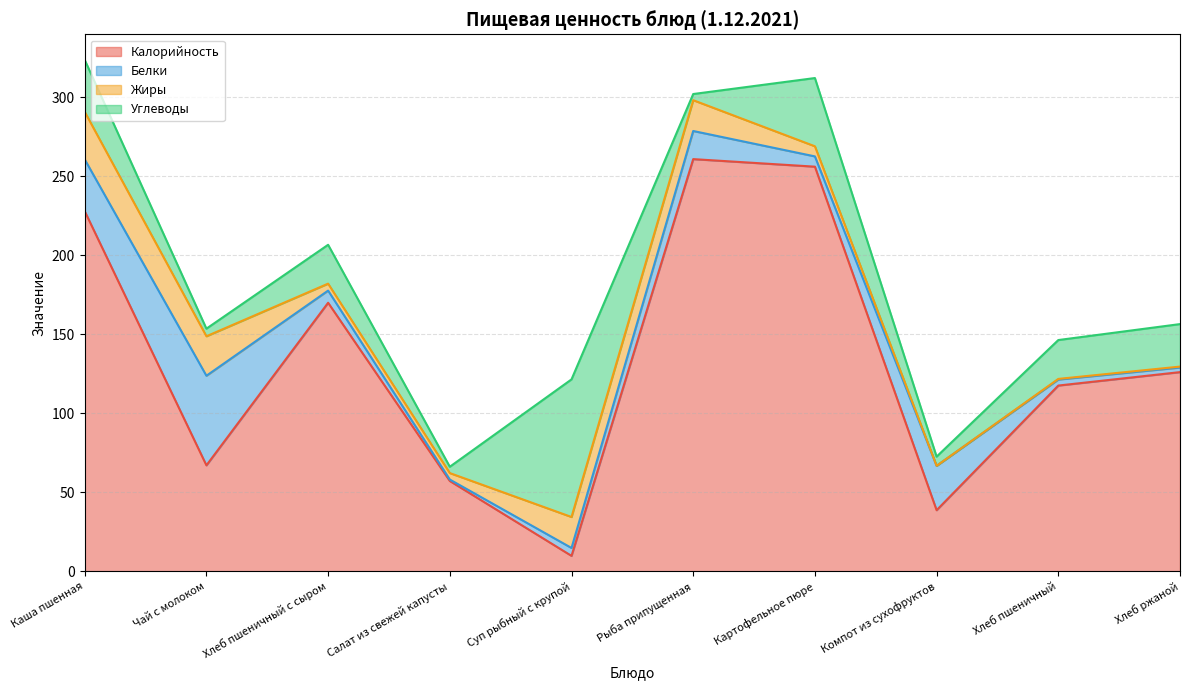

What value does the Углеводы series have at Суп рыбный с крупой?

87.1